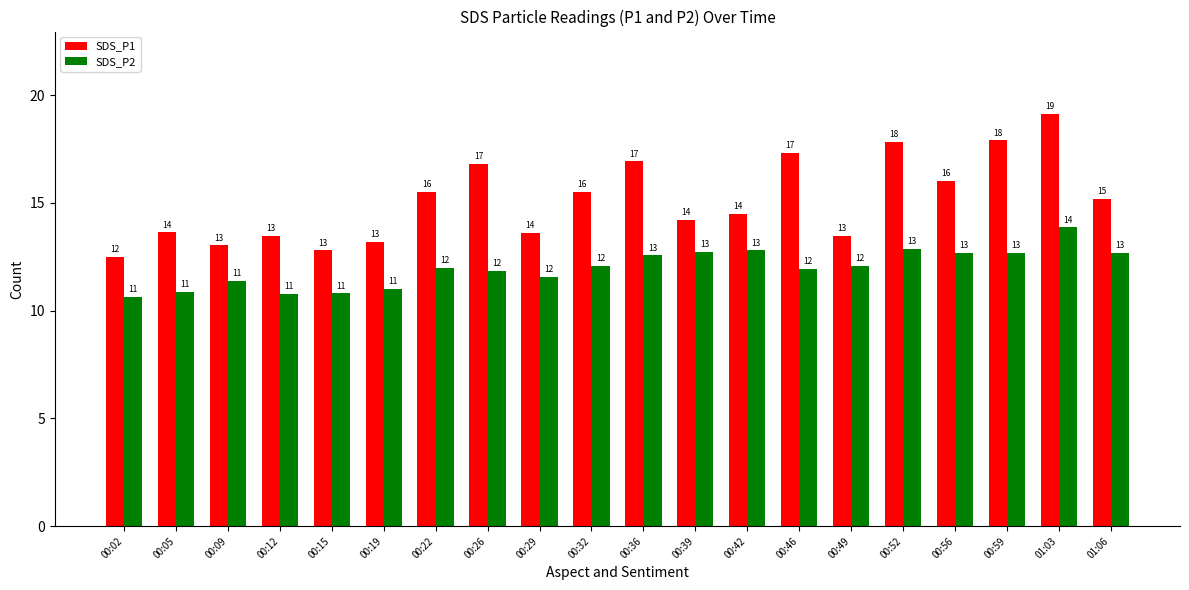

The SDS_P1 series shows 13.6 at 00:05. True or false?

True